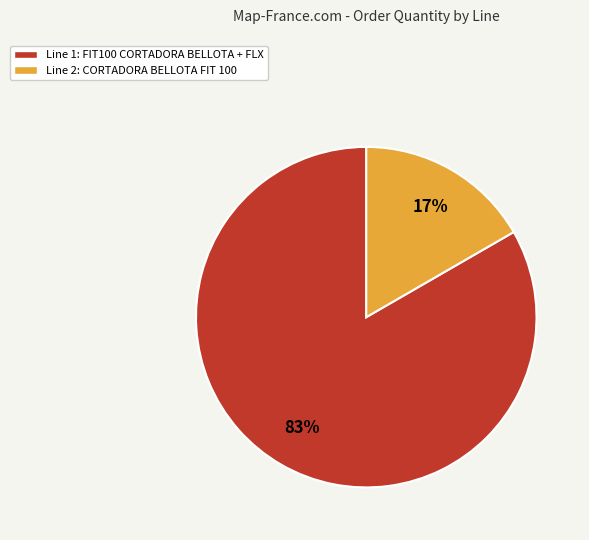

Which category accounts for the majority?

Line 1: FIT100 CORTADORA BELLOTA + FLX